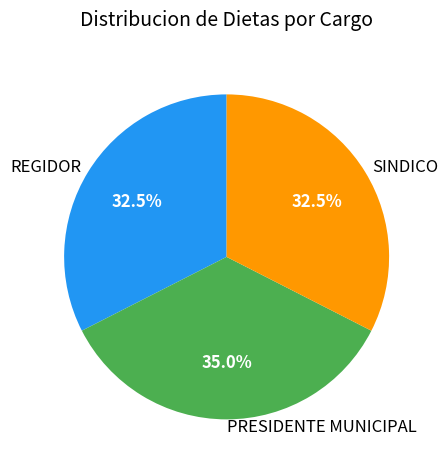

Which slice is the largest?

PRESIDENTE MUNICIPAL